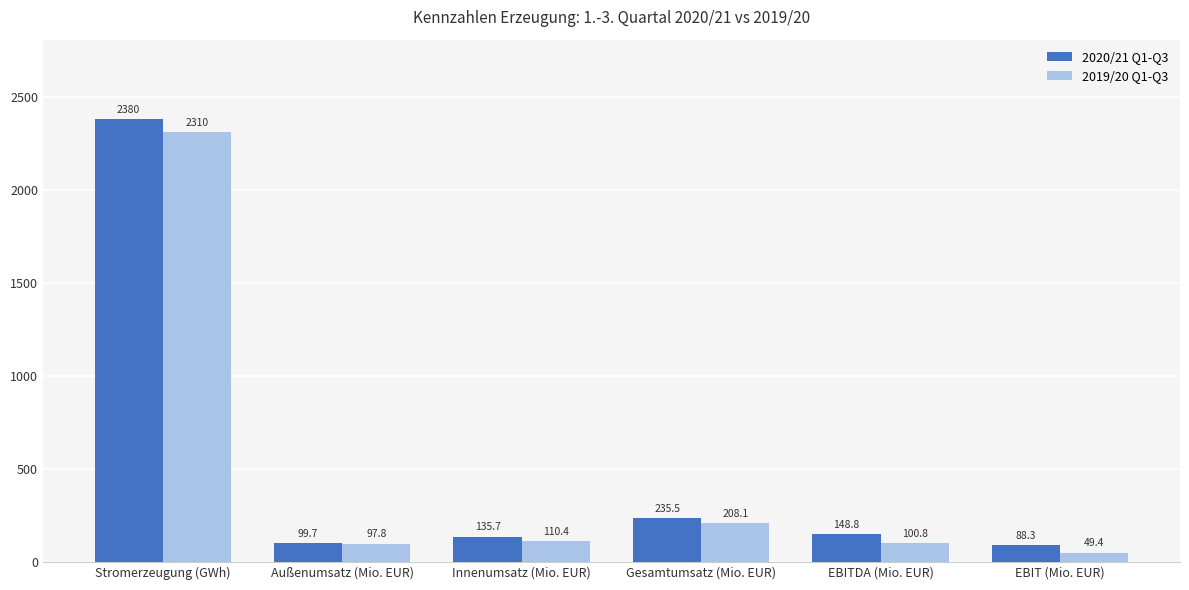

At which label is 2020/21 Q1-Q3 closest to 1234?

Gesamtumsatz (Mio. EUR)